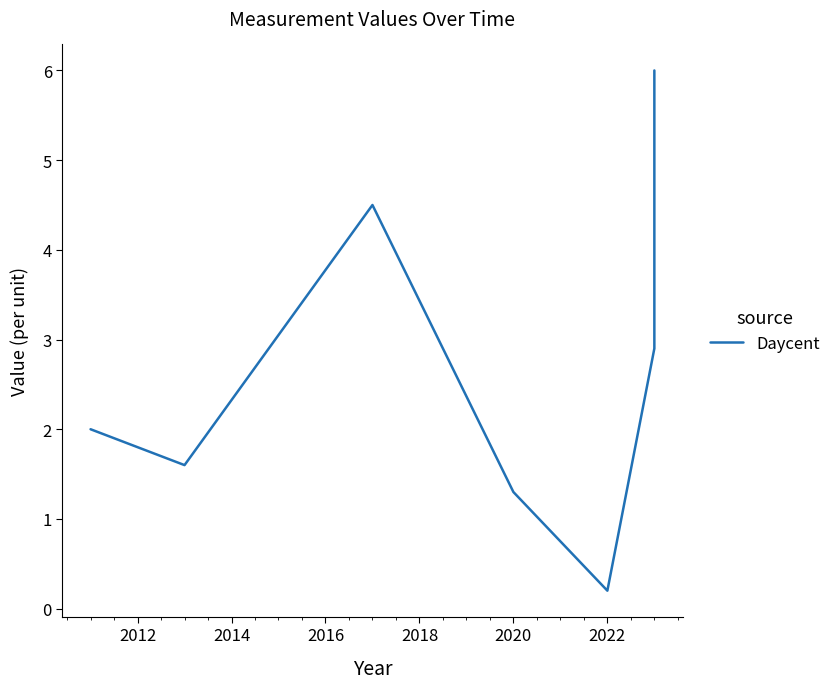

Reading right to left, transcribe all the data shown in this chart.

6.0	2.9	0.2	1.3	4.5	1.6	2.0